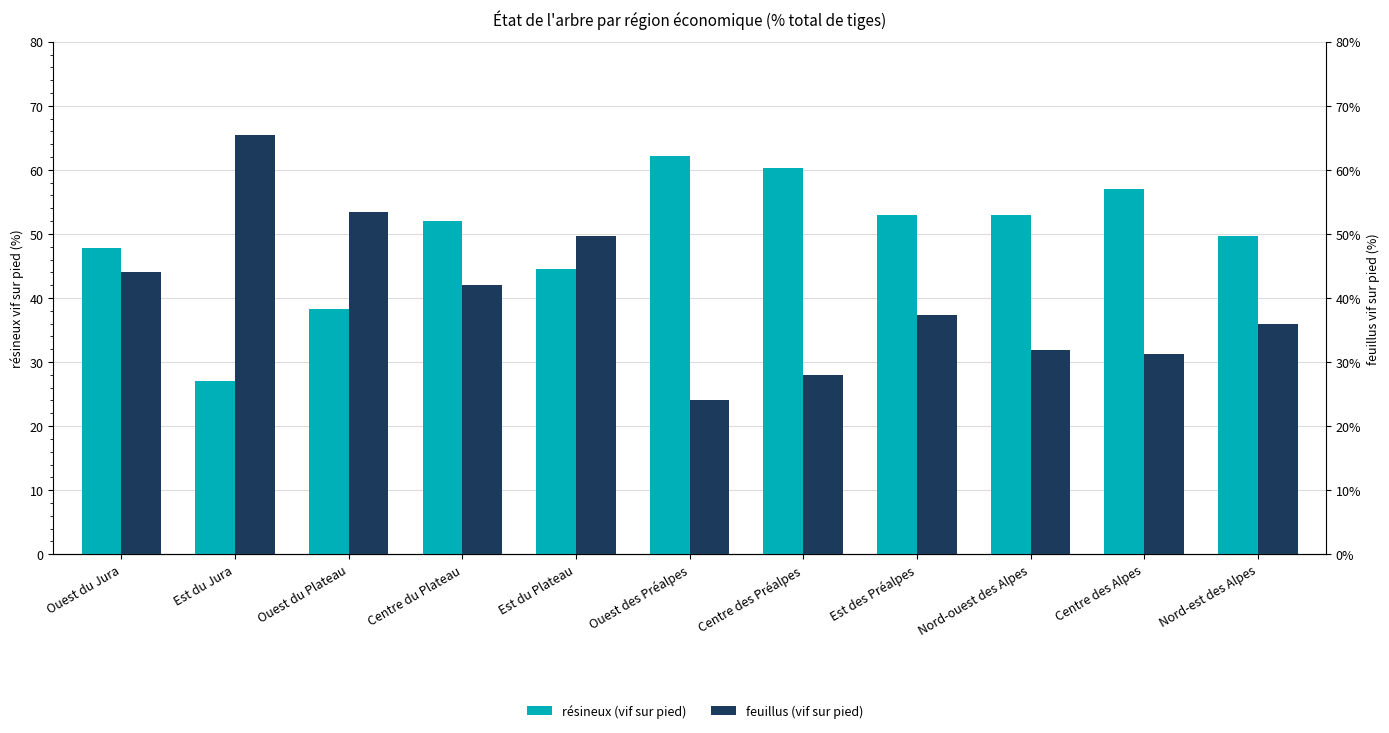

Count the number of categories in the chart.

11